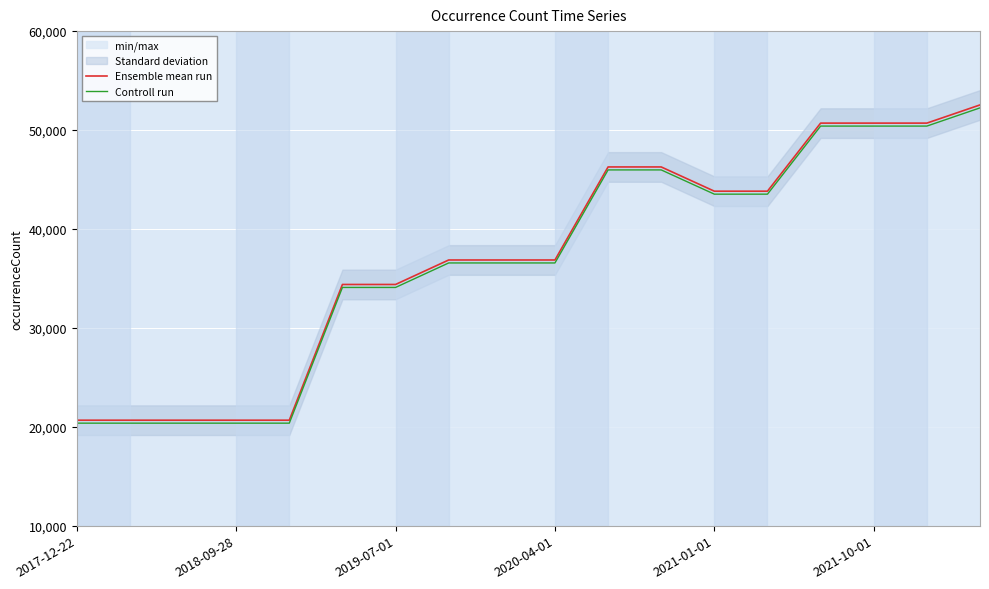

True or false: Controll run and Ensemble mean run cross at least once.

False